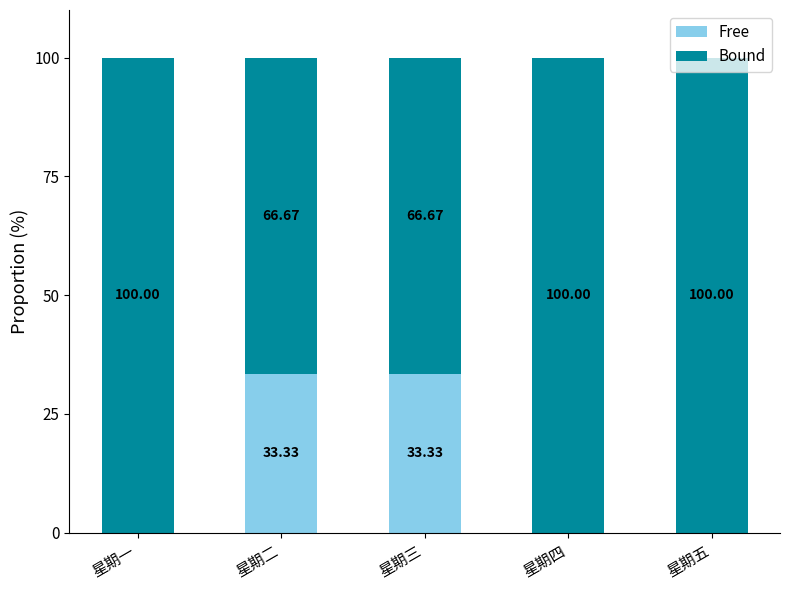

What is the total value across all series at 星期二?

100.0